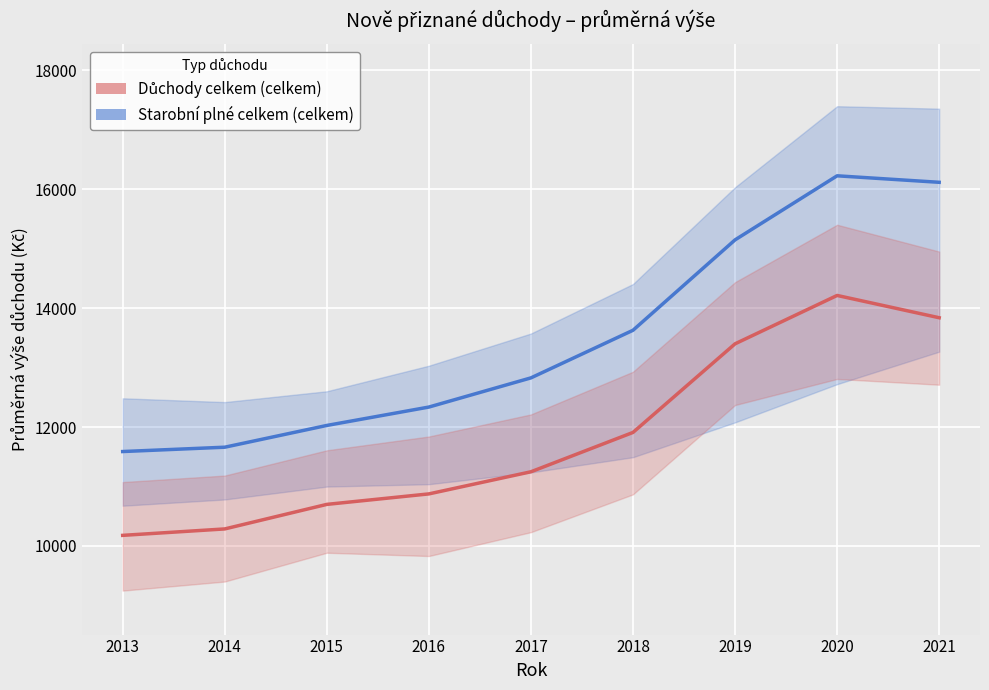

Reading left to right, what are all the values shown in this chart?

Starobní plné celkem (celkem): 11588.4	11661.3	12027.4	12336.9	12827.9	13629.0	15150.0	16228.0	16118.6
Důchody celkem (celkem): 10178.1	10286.2	10699.2	10875.6	11248.0	11910.0	13401.0	14214.9	13839.7